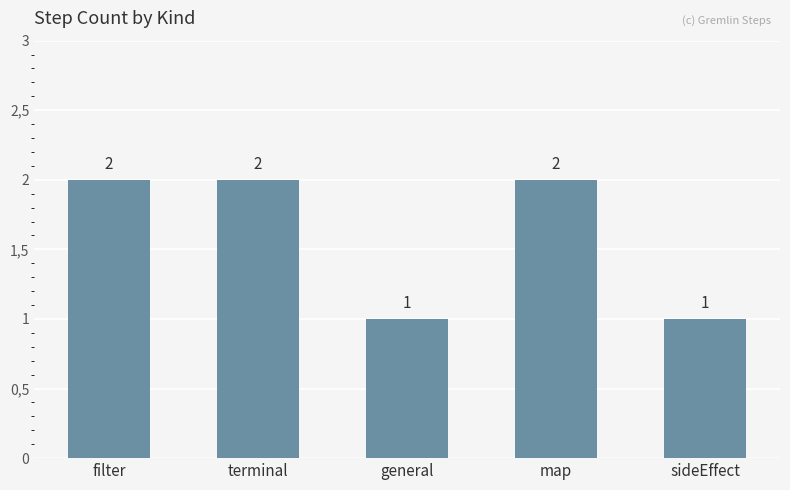

Does the chart contain any negative values?

No